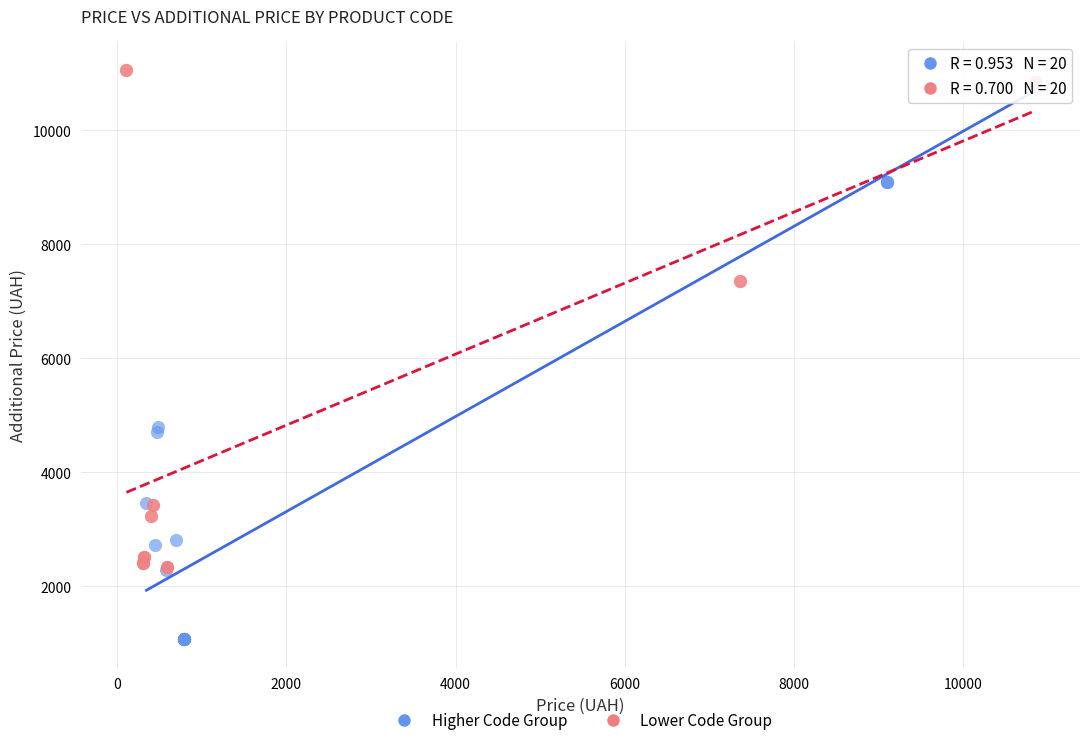

Which series contains the lowest Y value?

Higher Code Group